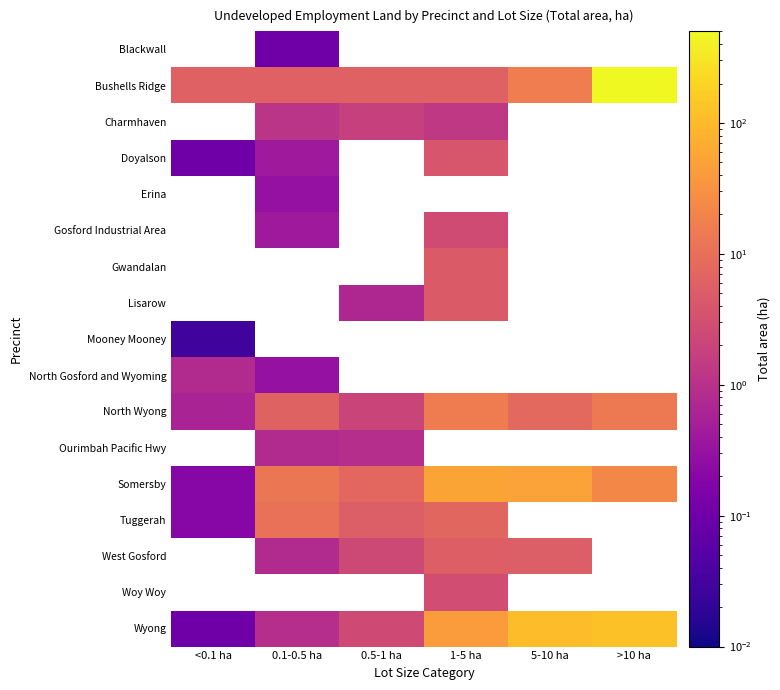

How many data points does each series have?

6